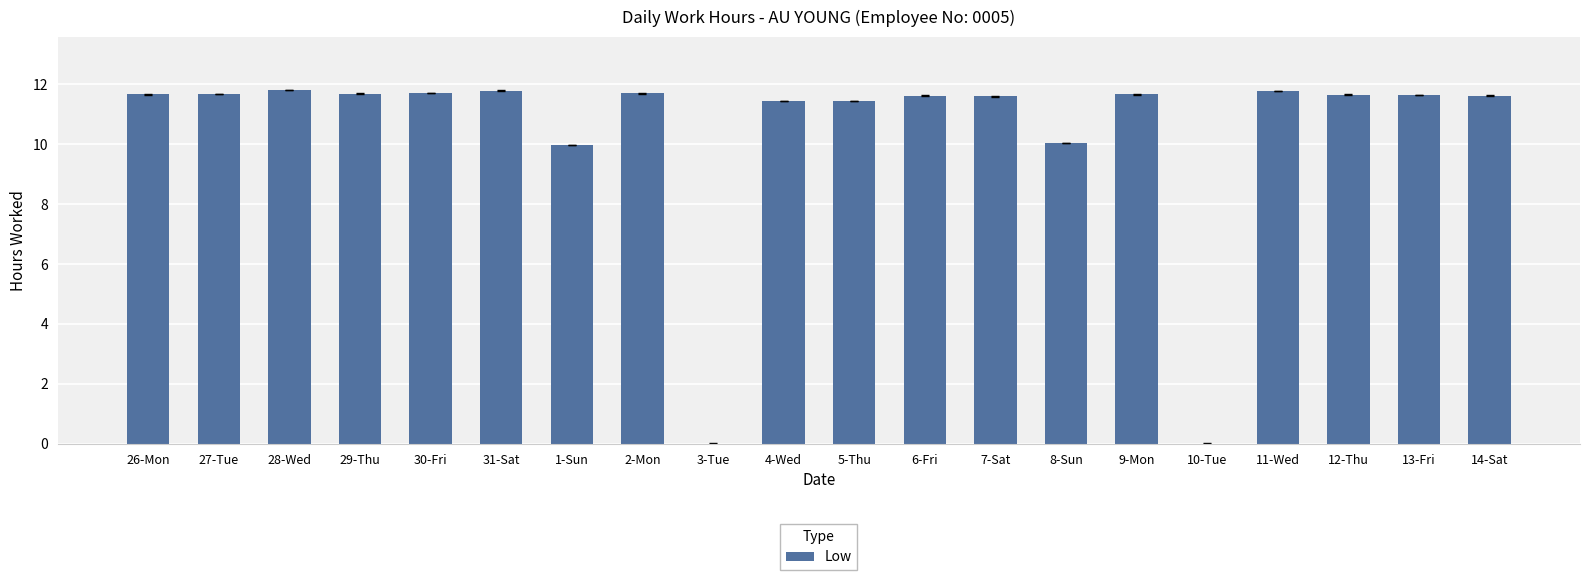

The value at 1-Sun is 10.0. True or false?

True